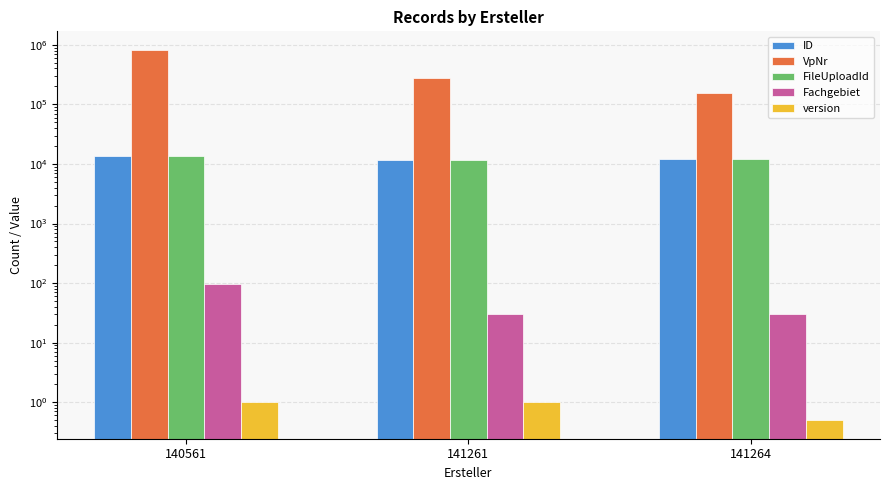

How many values in the VpNr series are below 271799?

1